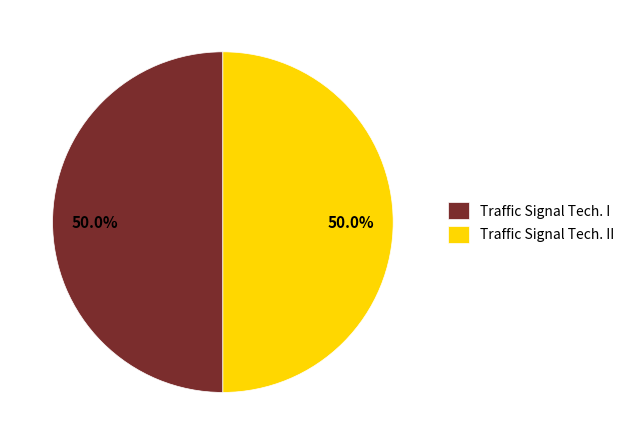

True or false: Traffic Signal Tech. II accounts for 60% of the total.

False